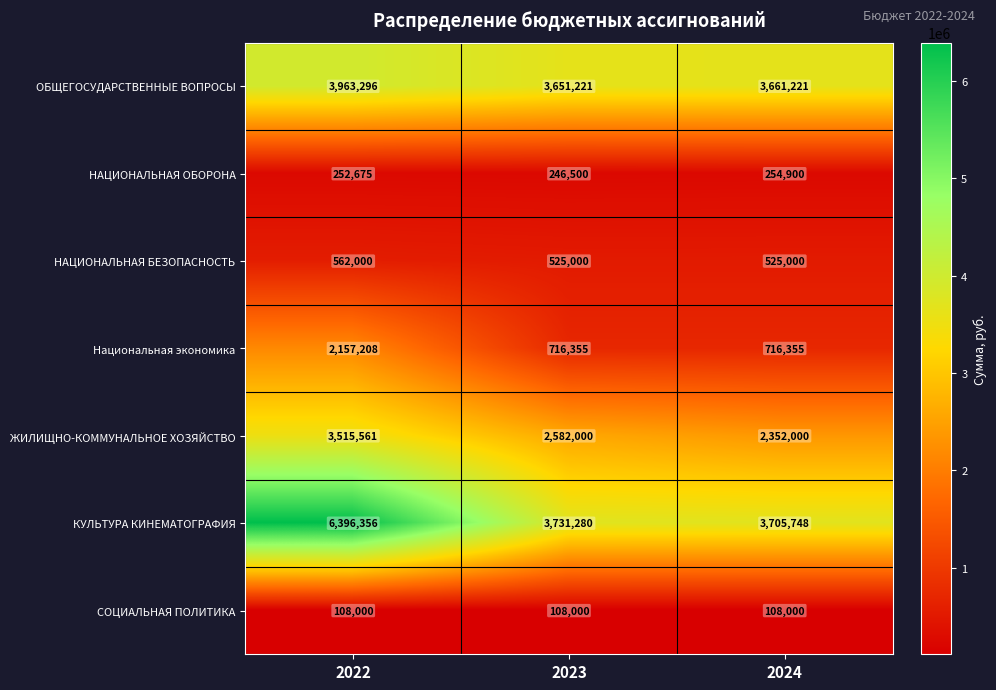

Which series has the largest range (max minus min)?

КУЛЬТУРА КИНЕМАТОГРАФИЯ